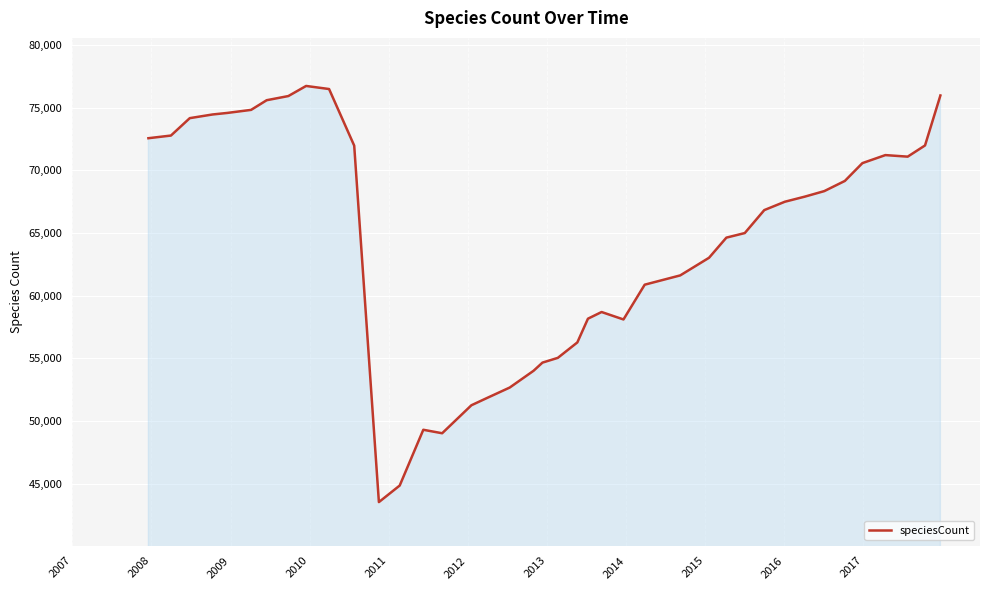

What is the difference between the maximum and minimum values?

33217